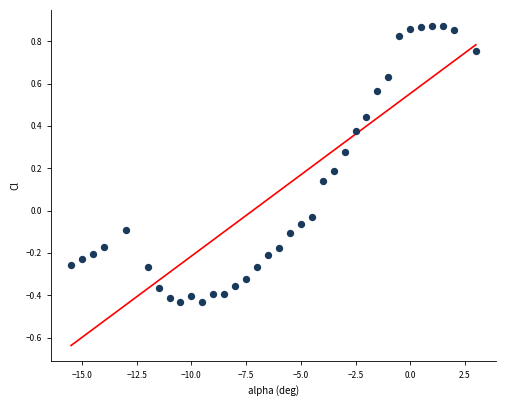

What is the range of X values (max minus min)?

18.5